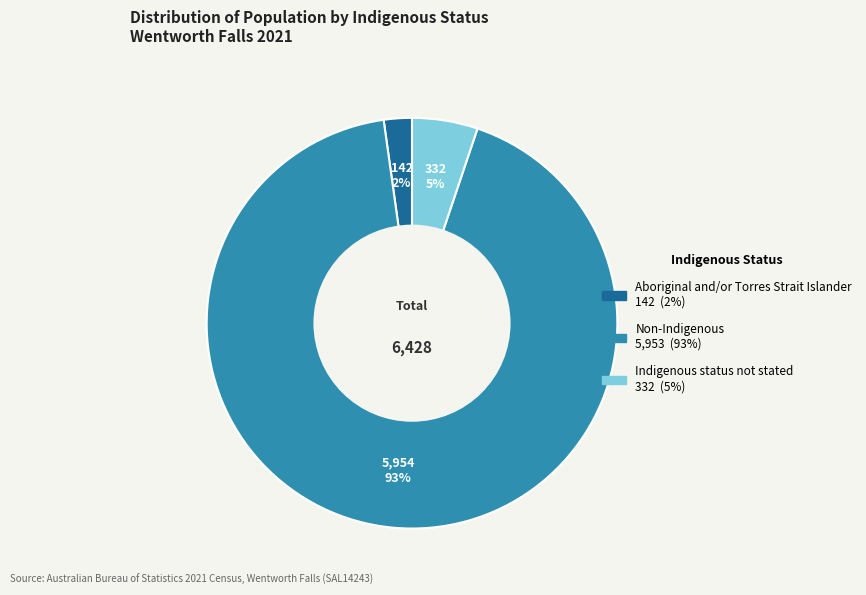

Rank the categories by value from lowest to highest.

Aboriginal and/or Torres Strait Islander, Indigenous status not stated, Non-Indigenous